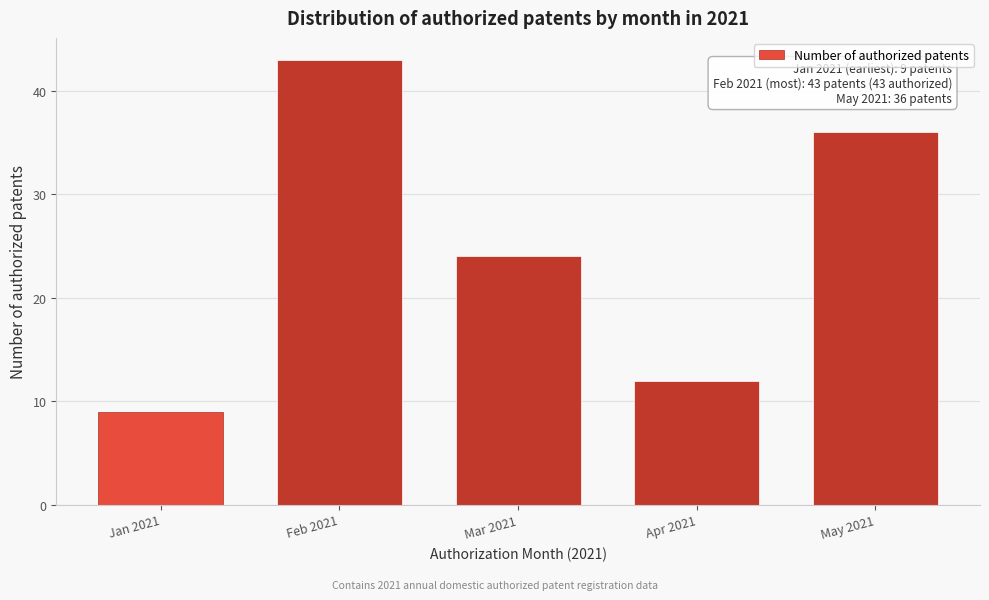

Reading left to right, what are all the values shown in this chart?

9	43	24	12	36